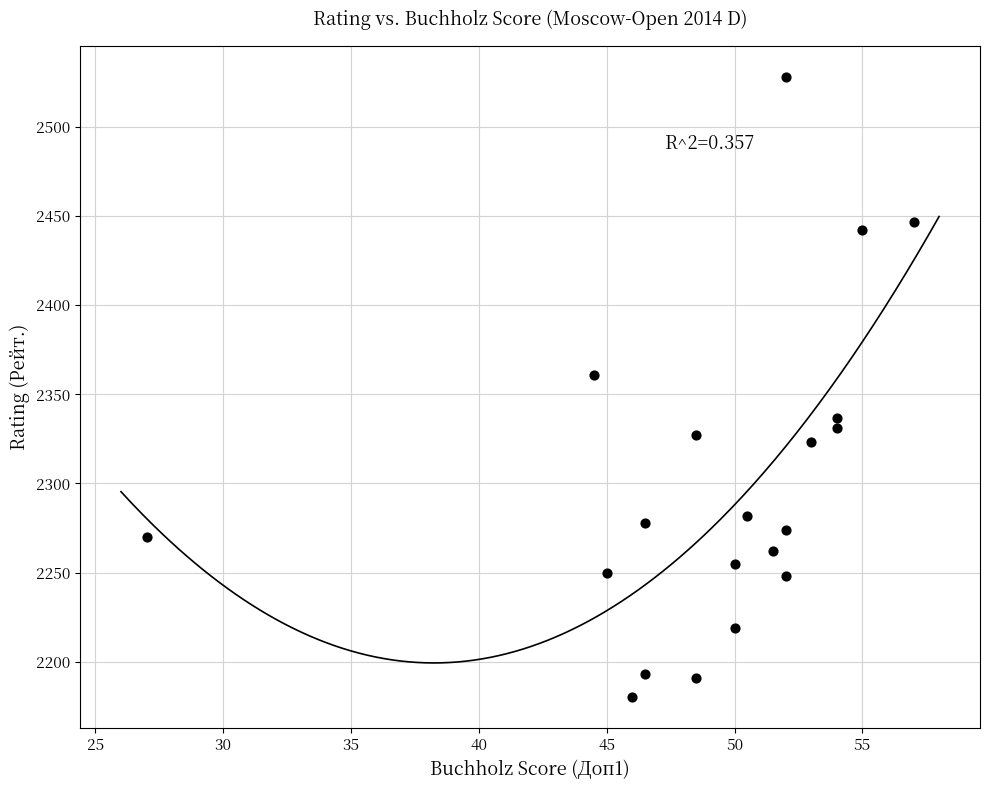

What Y value in the scatter plot is closest to 2354?

2361